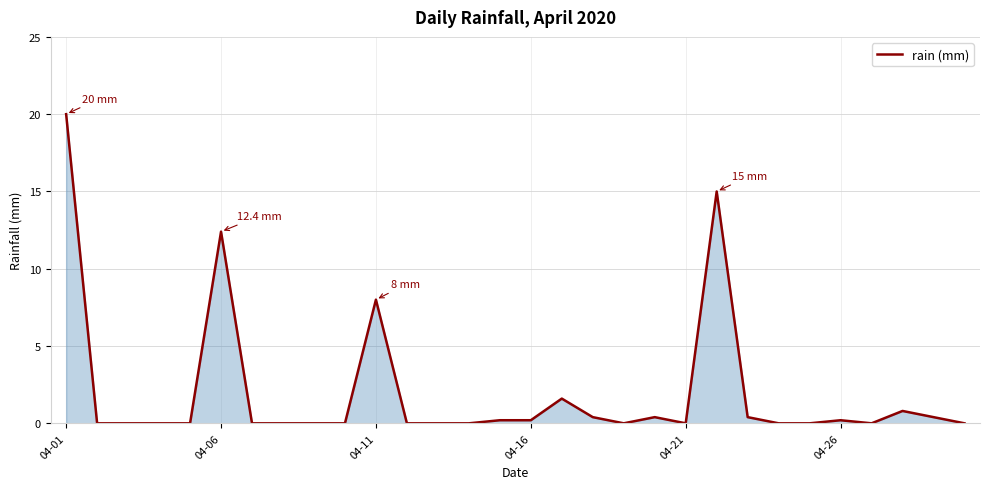

What is the difference between the maximum and minimum values?

20.0